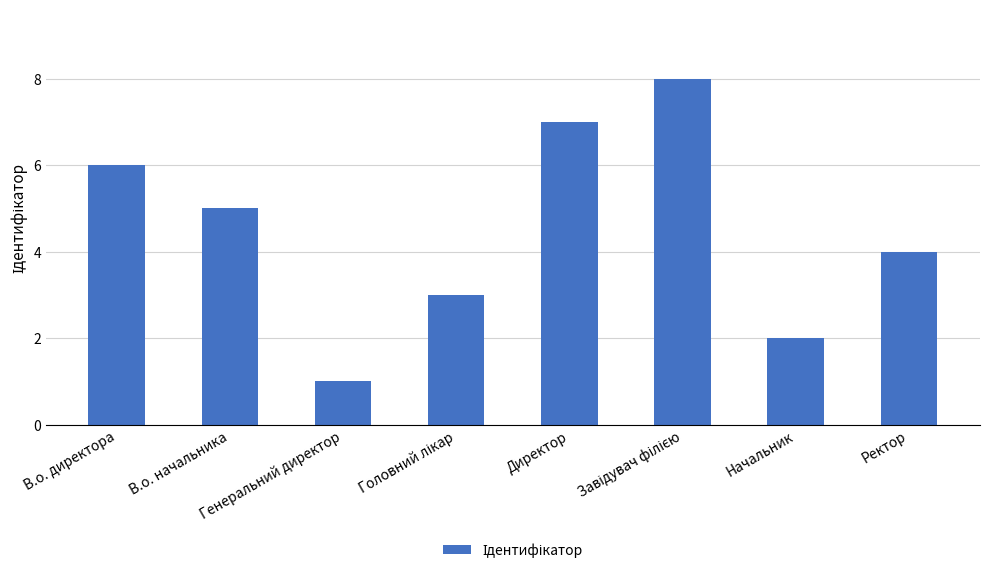

At which label is the value closest to 4?

Ректор